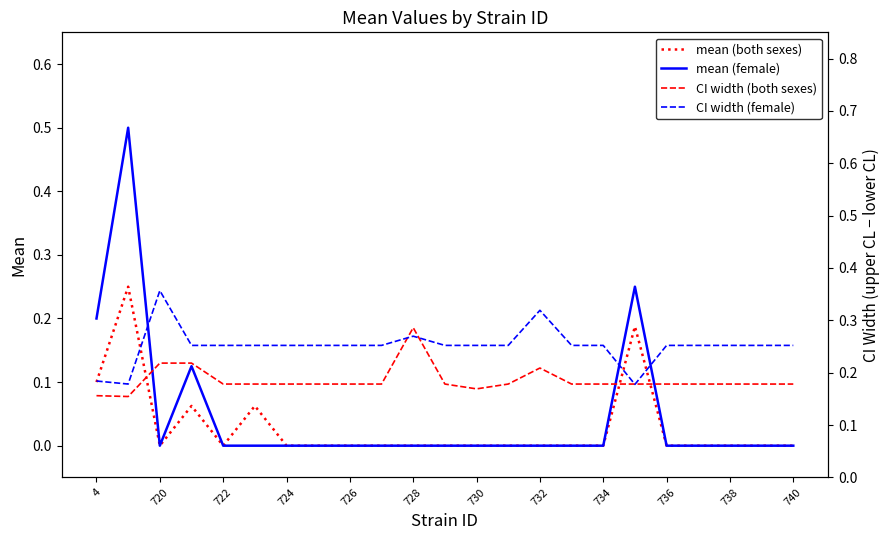

The mean (both sexes) series shows 0.0 at 4. True or false?

False